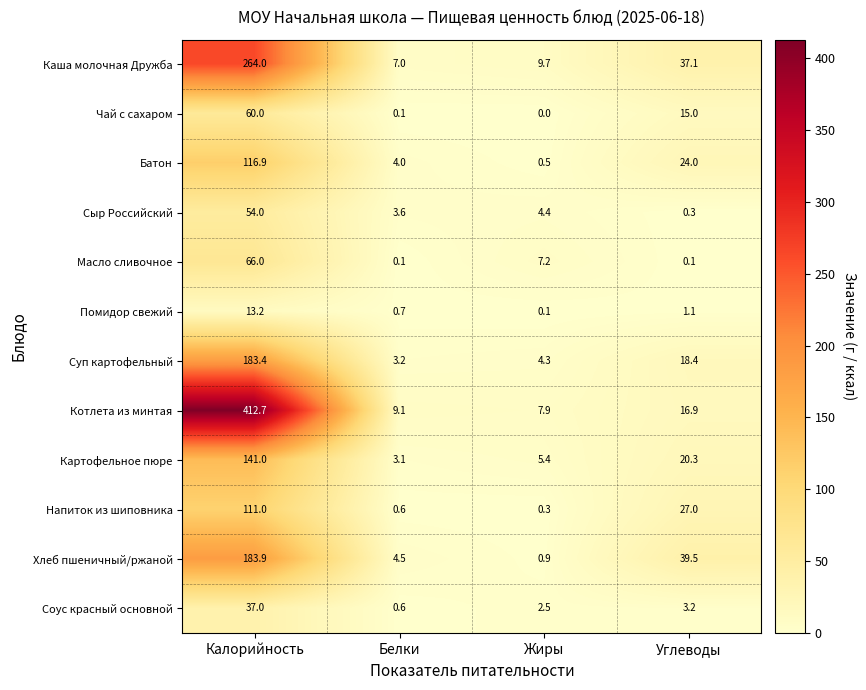

Is the value of Суп картофельный at Жиры greater than the value of Батон at Жиры?

Yes